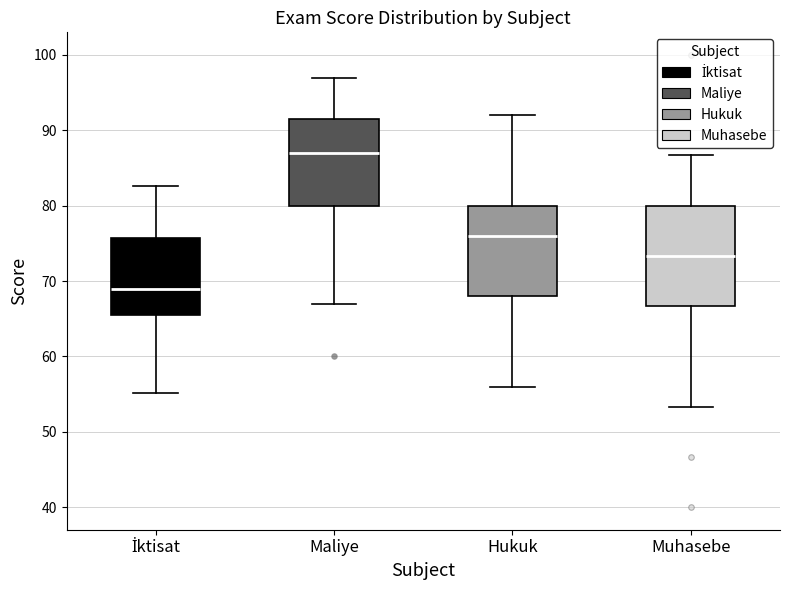

Reading left to right, transcribe this box plot: for each box, give where its median line is, the range the box spans, and where its two whiskers end, as read against the y-axis. The values are not printed on the chart, so give them approximately, as read against the axis.

İktisat: median 69, box 65 to 76, whiskers 55 to 83
Maliye: median 87, box 80 to 92, whiskers 67 to 97
Hukuk: median 76, box 68 to 80, whiskers 56 to 92
Muhasebe: median 73, box 67 to 80, whiskers 53 to 87